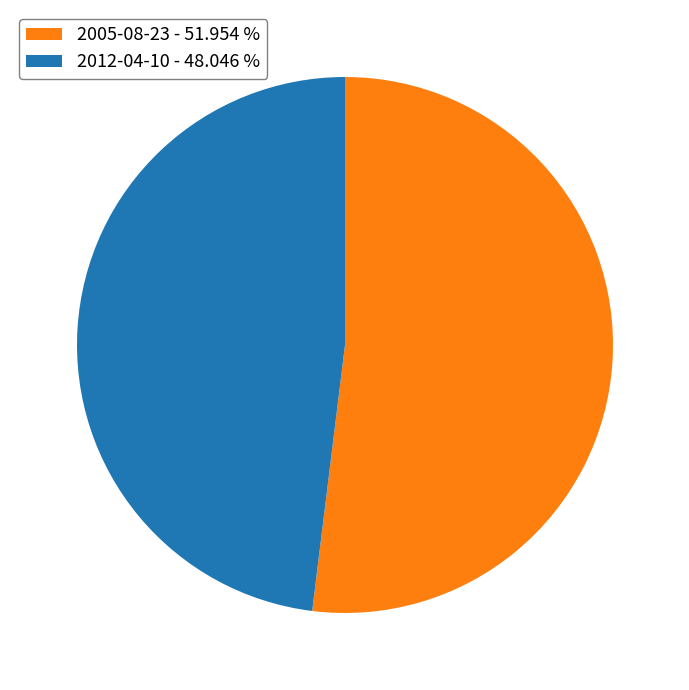

How many segments does this pie chart have?

2